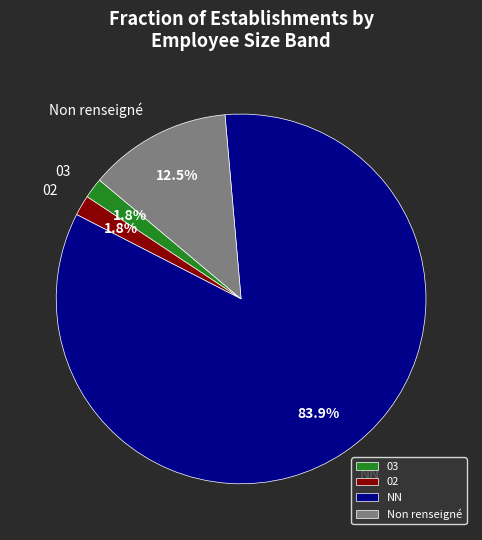

Between 03 and NN, which is larger?

NN